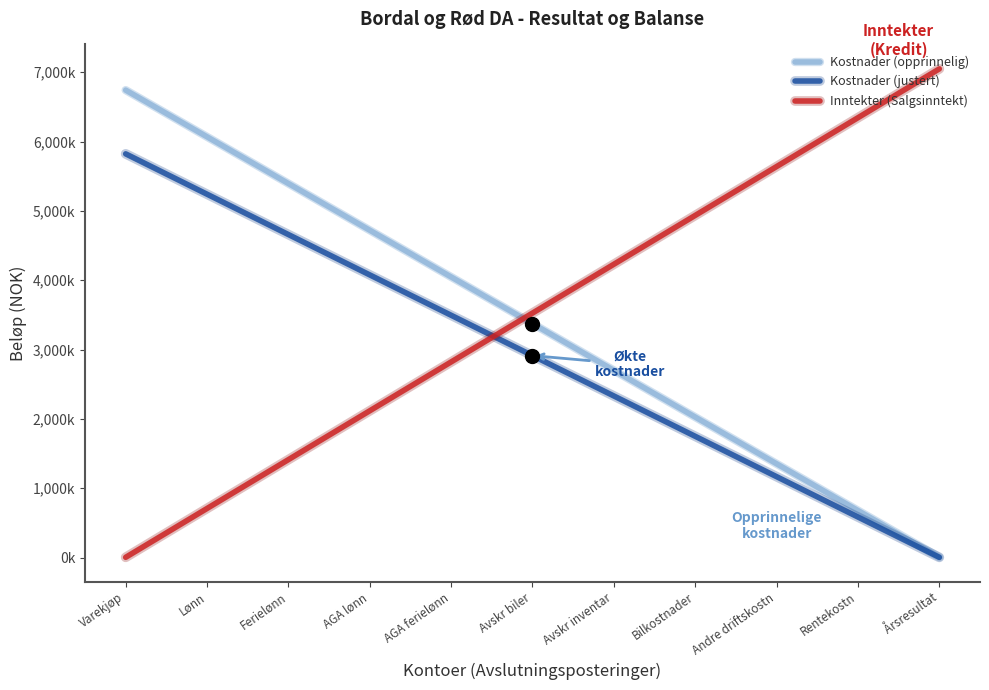

At how many categories does at least one series exceed 6996445?

1